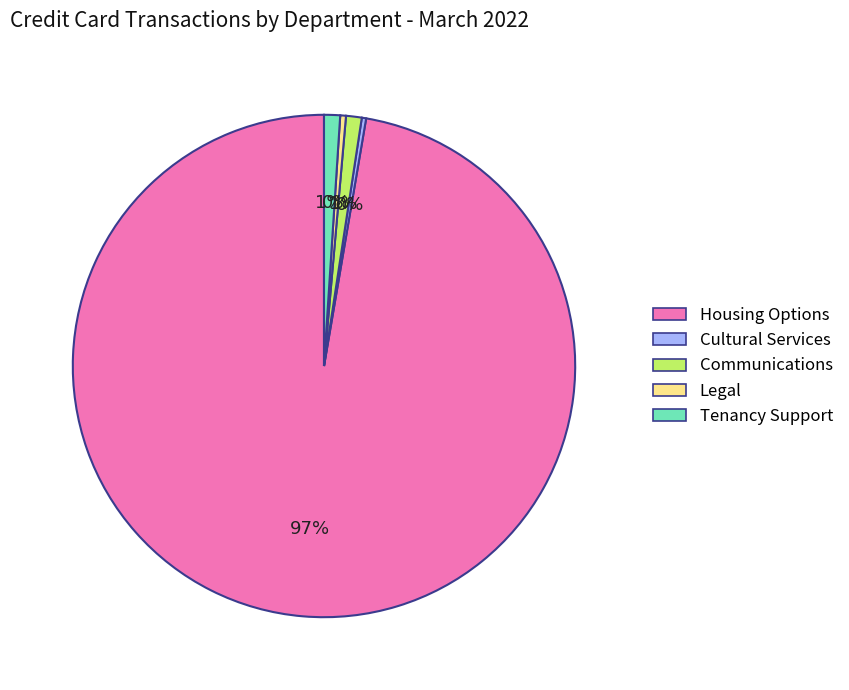

What is the majority slice?

Housing Options